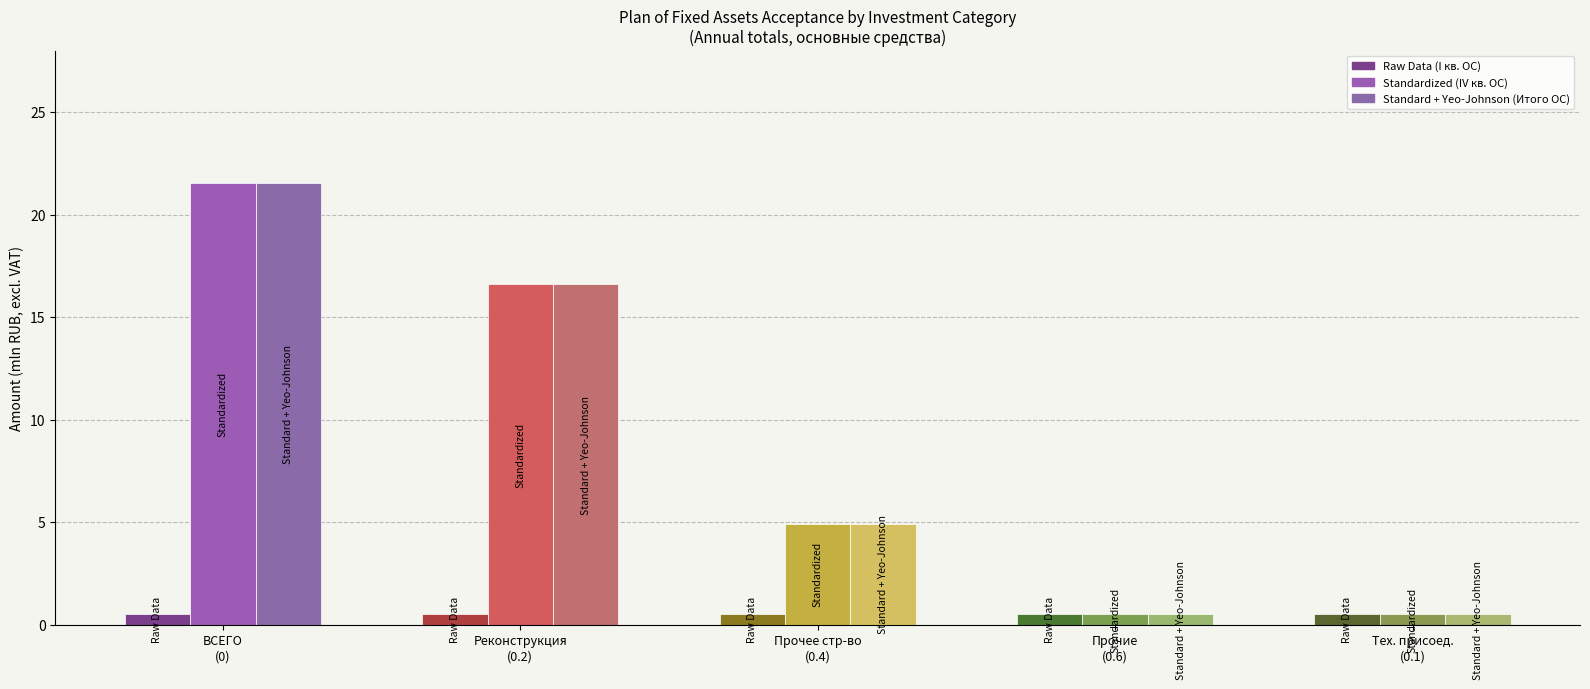

How many groups of bars are there?

5